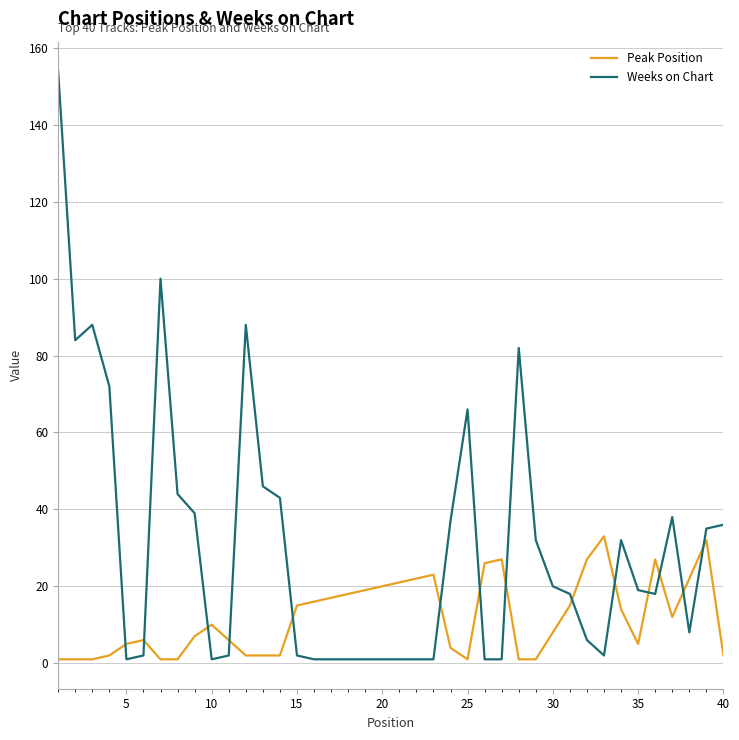

How many times do Peak Position and Weeks on Chart cross each other?

14